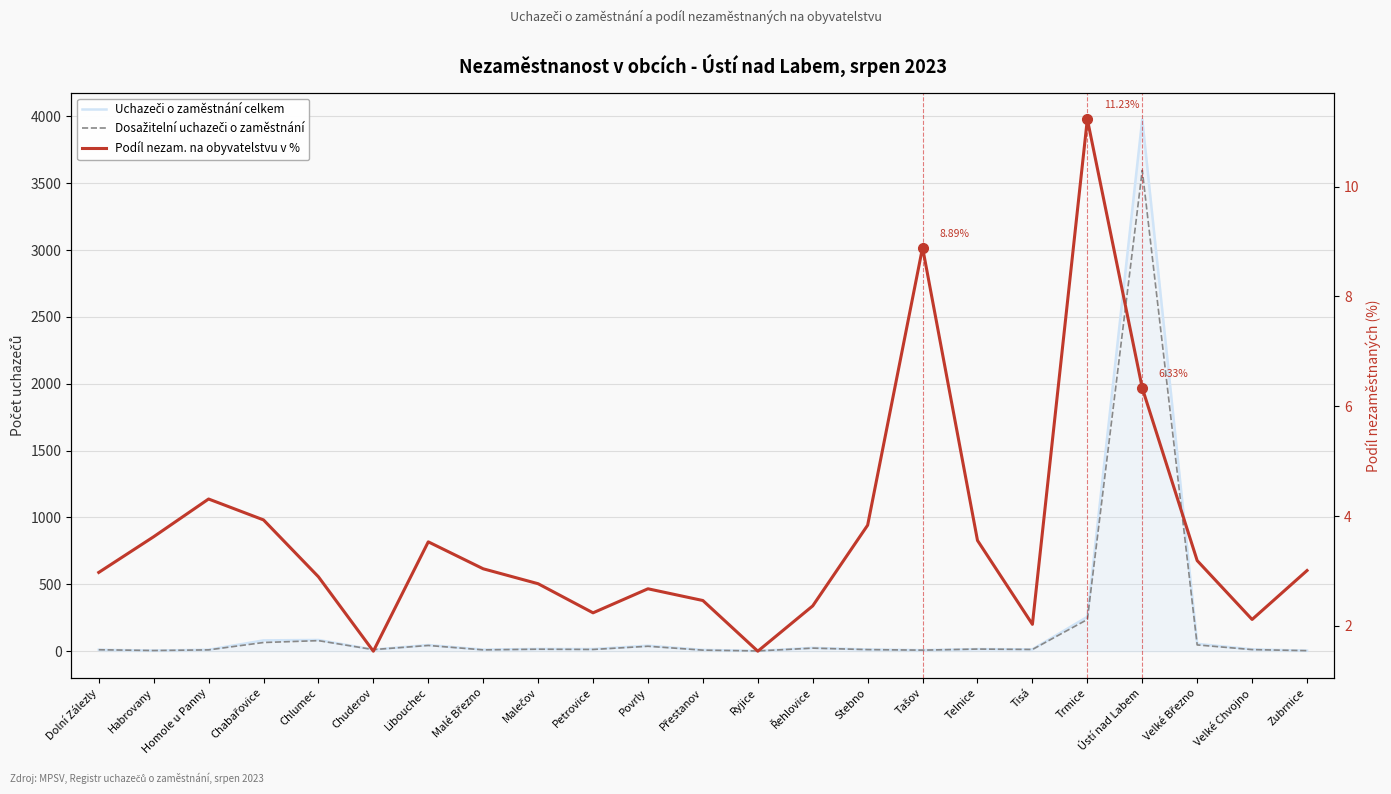

What position from the left is Ústí nad Labem?

20